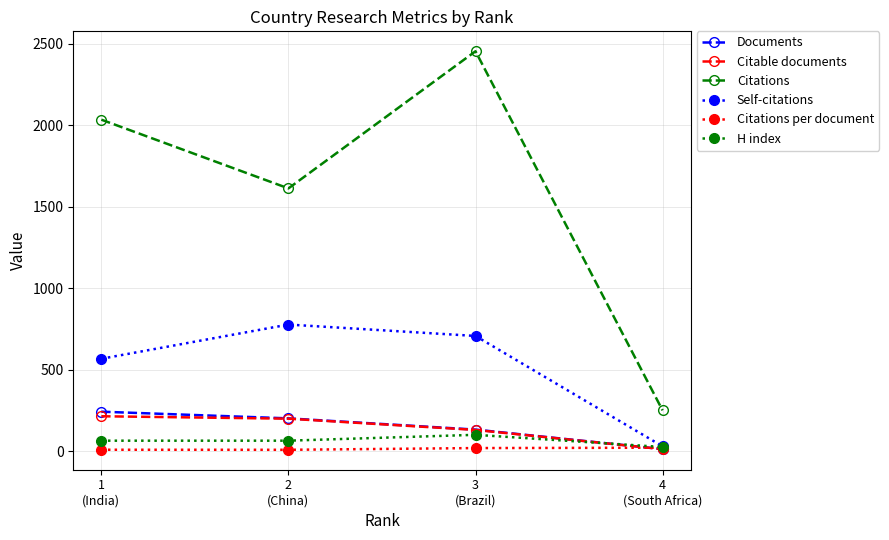

How many data points in Citations per document are above 18?

2